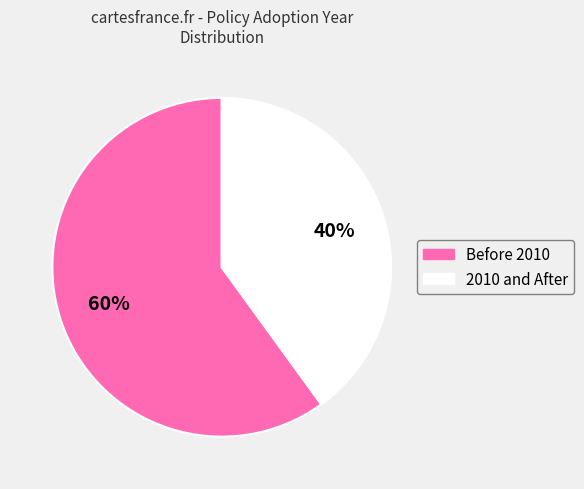

Does any single category account for the majority?

Yes